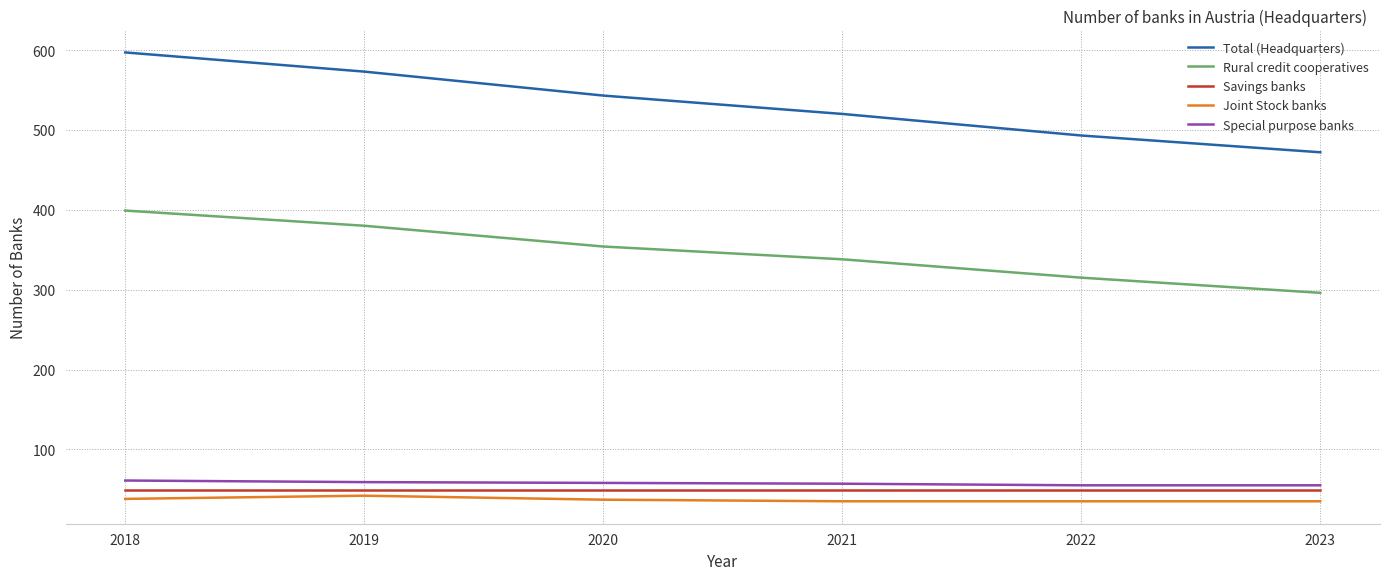

What is the approximate value of Joint Stock banks at 2022?

35